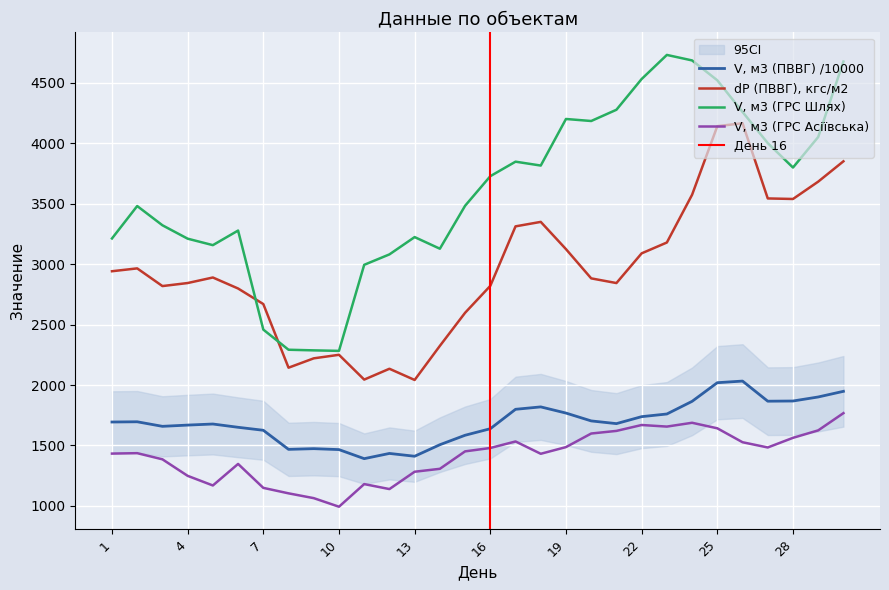

True or false: V, м3 (ГРС Асіївська) and dP (ПВВГ), кгс/м2 intersect in this chart.

False